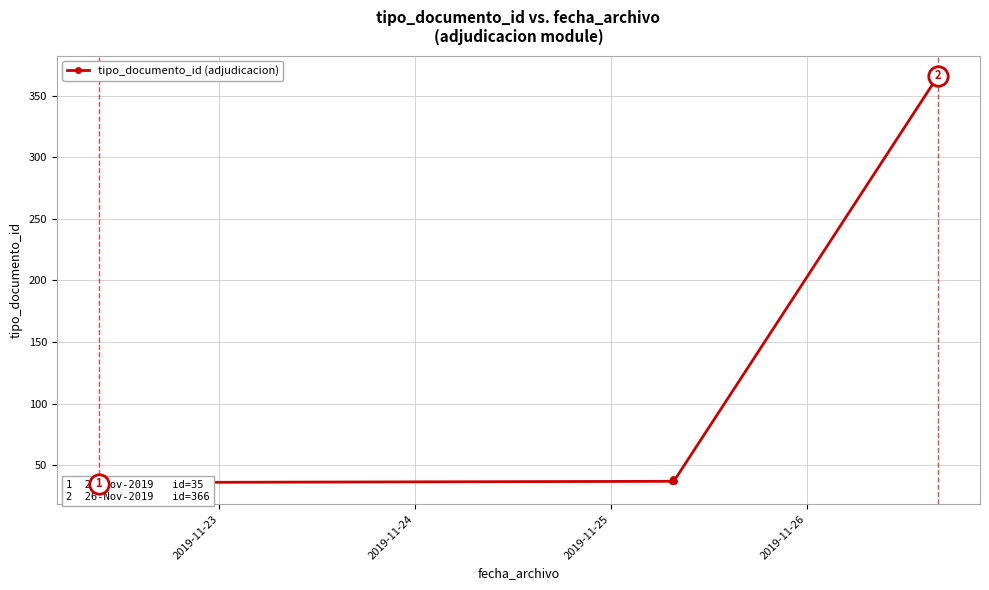

What is the value of the 2nd point from the left?

38